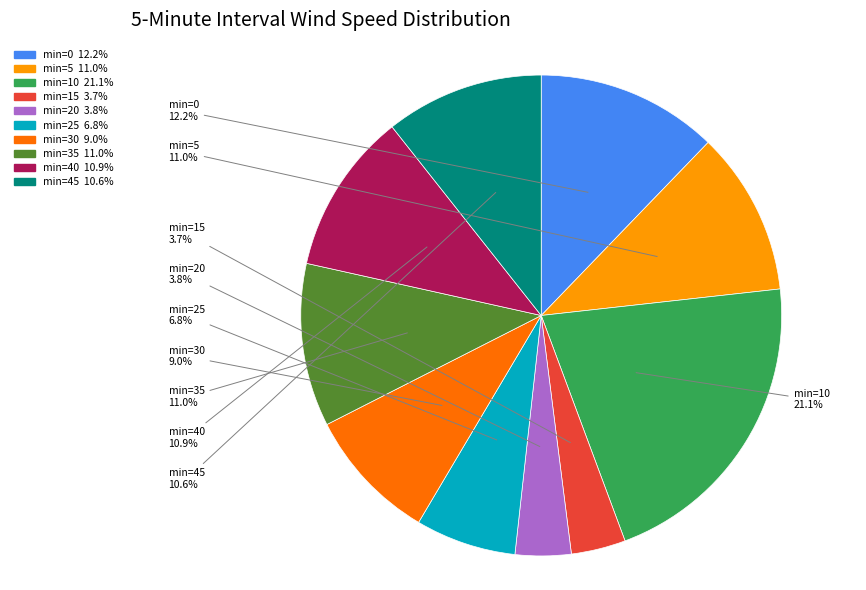

Is there a majority slice in this chart?

No